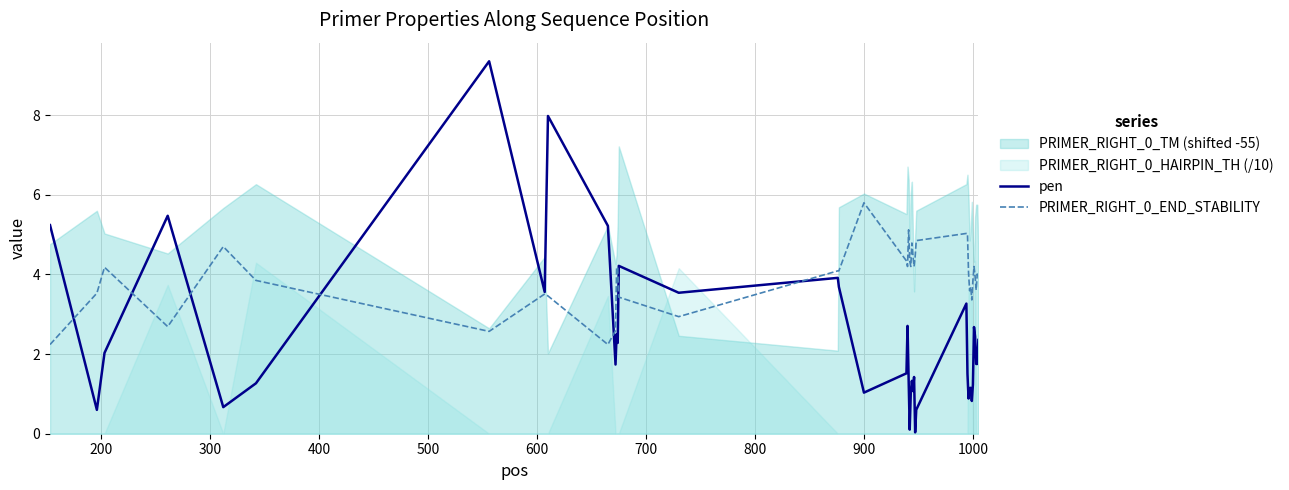

What is the value of the pen point at the 6th from the left?

1.3